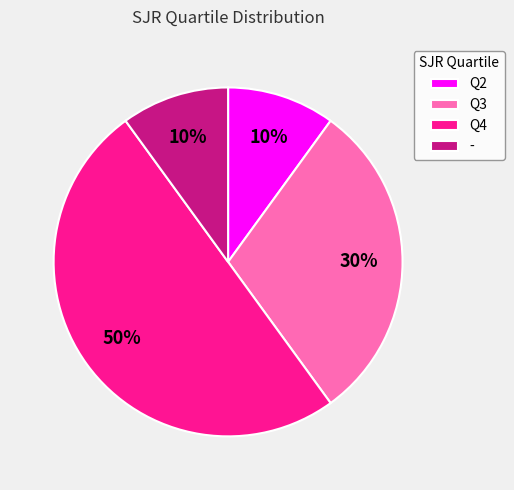

To the nearest percent, what portion does - represent?

10%